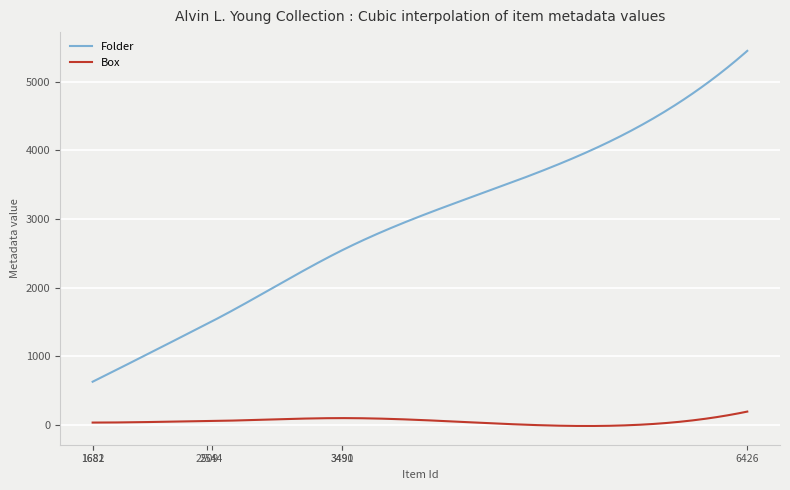

True or false: Folder and Box cross at least once.

False